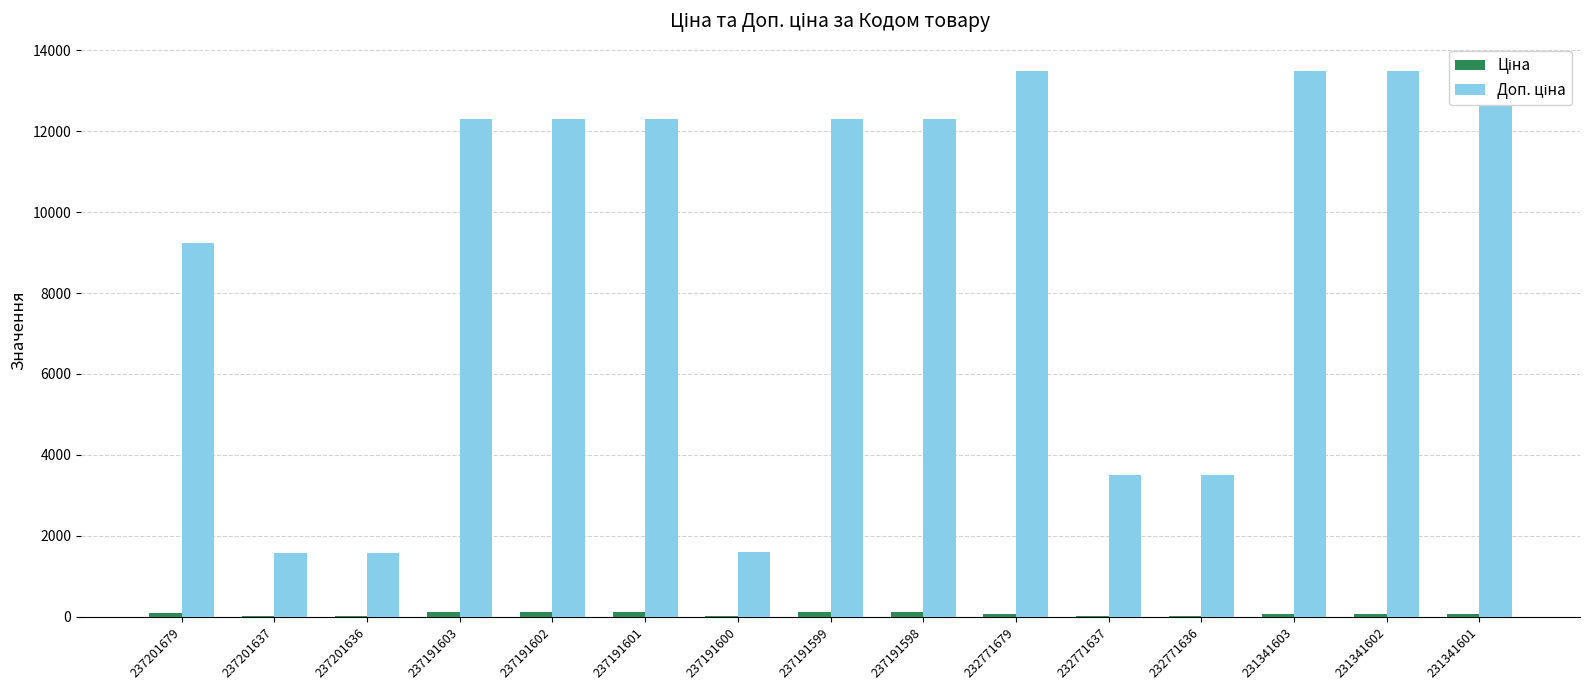

Which has a higher value, 232771679 or 237191601?

237191601